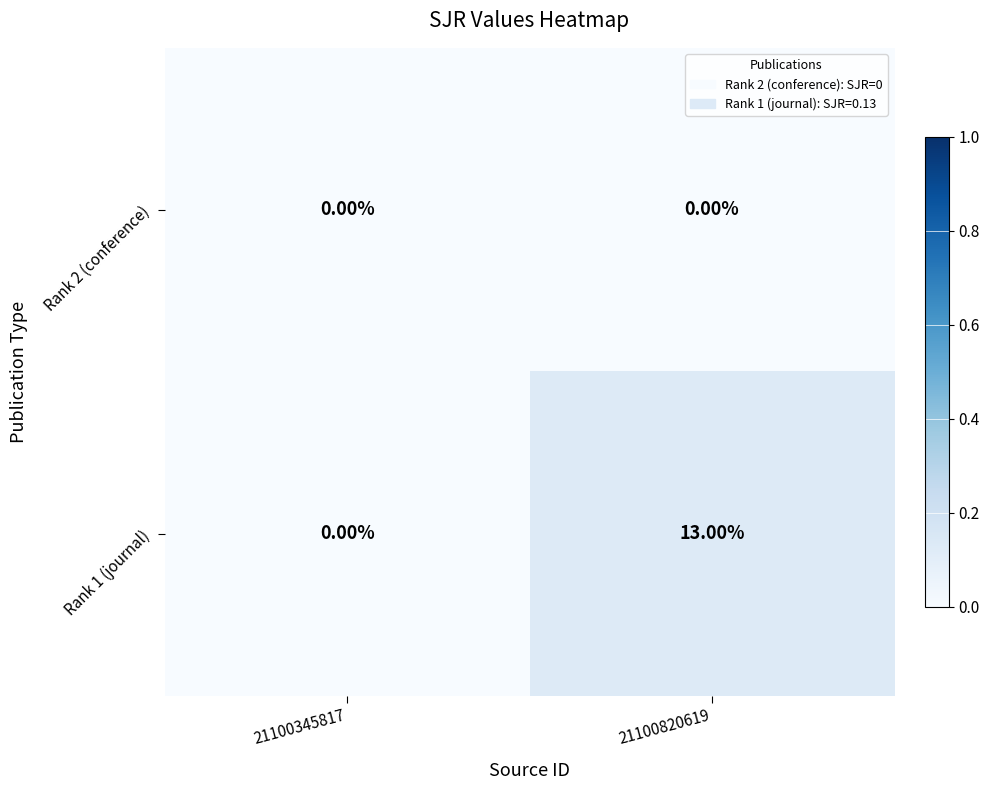

At which category is the sum across all series the highest?

21100820619